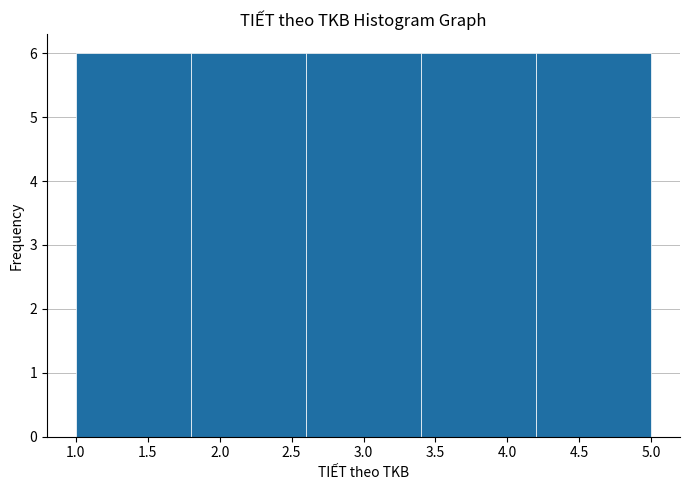

Reading left to right, transcribe this chart: for each bar, give the range it covers on the x-axis and its height. The values are not printed on the chart, so give them approximately, as read against the axis.

1.0 to 1.8: 6
1.8 to 2.6: 6
2.6 to 3.4: 6
3.4 to 4.2: 6
4.2 to 5.0: 6